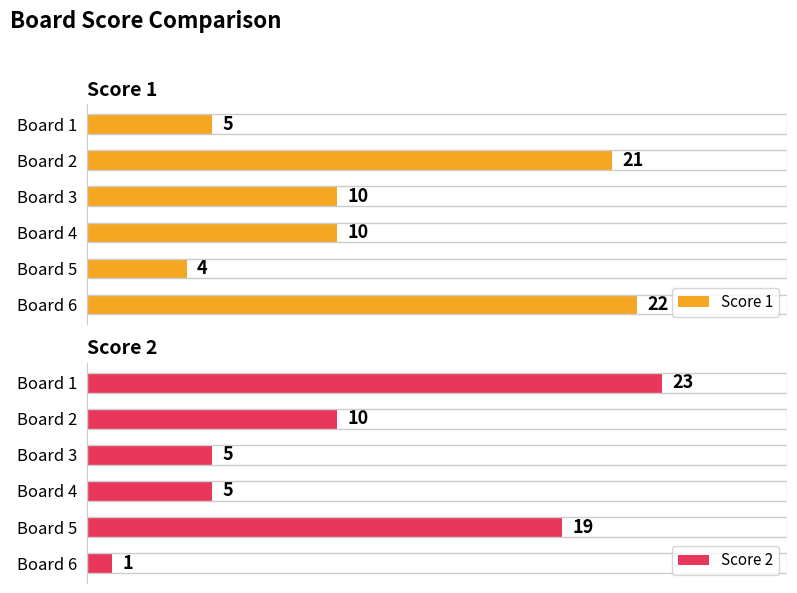

At which label does Score 1 reach its minimum?

Board 5